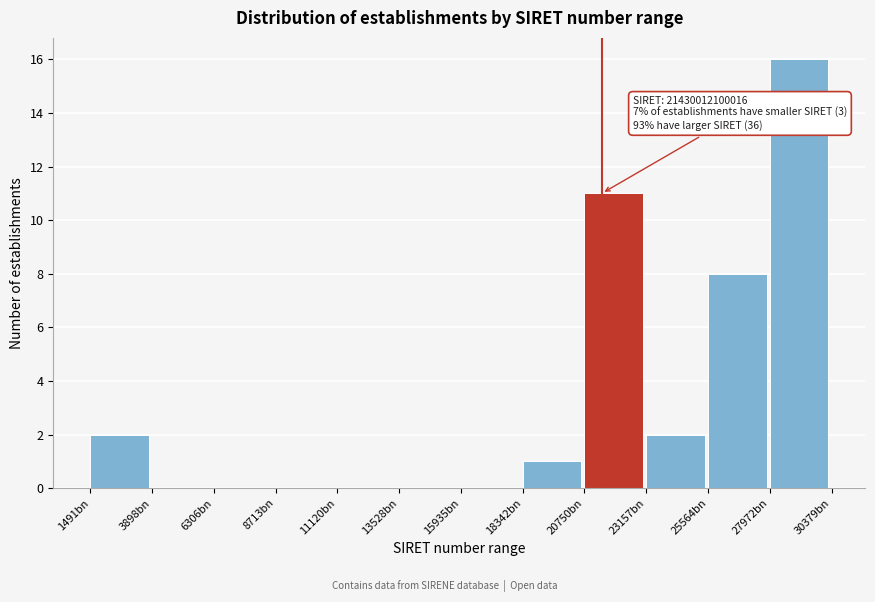

Reading right to left, what are all the values shown in this chart?

27972bn=16	25564bn=8	23157bn=2	20750bn=11	18342bn=1	15935bn=0	13528bn=0	11120bn=0	8713bn=0	6306bn=0	3898bn=0	1491bn=2